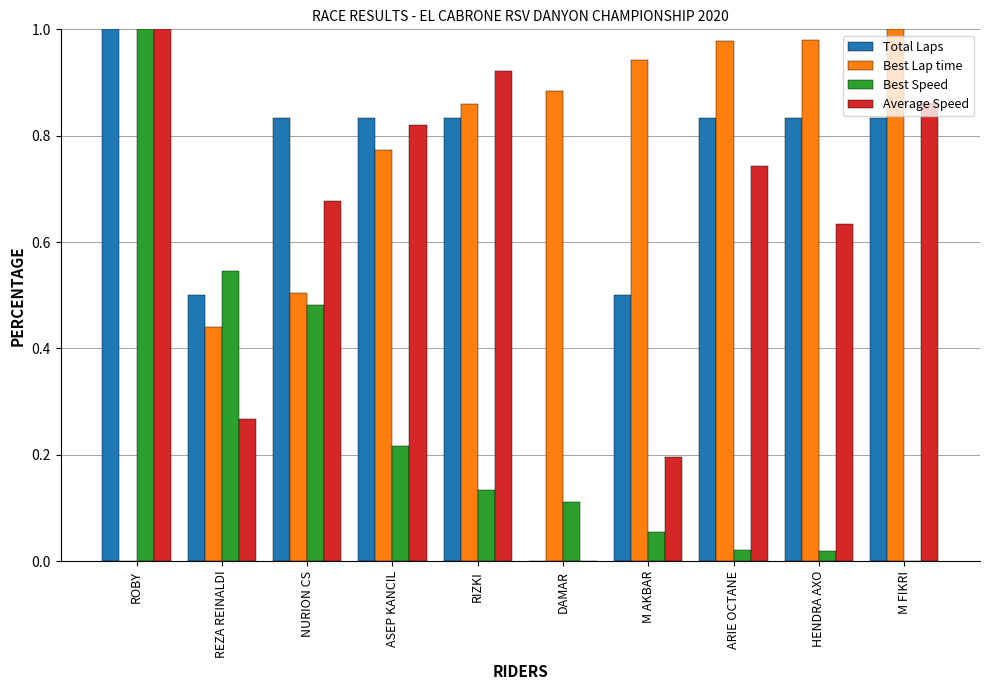

What is the total value across all series at M FIKRI?

2.7